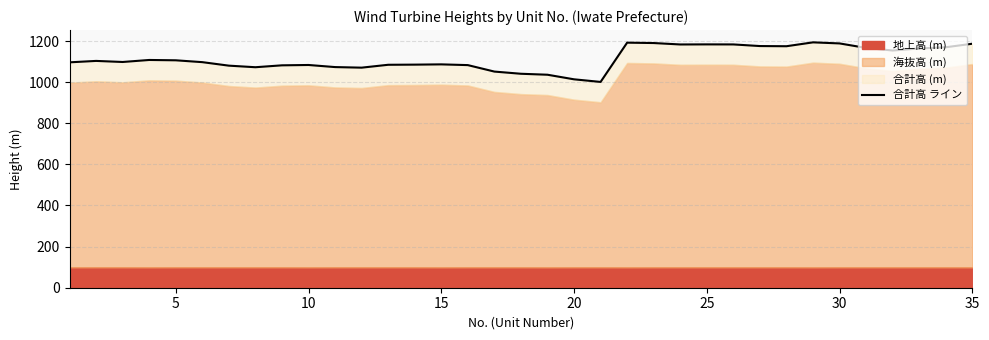

What is the smallest value displayed?

1001.1